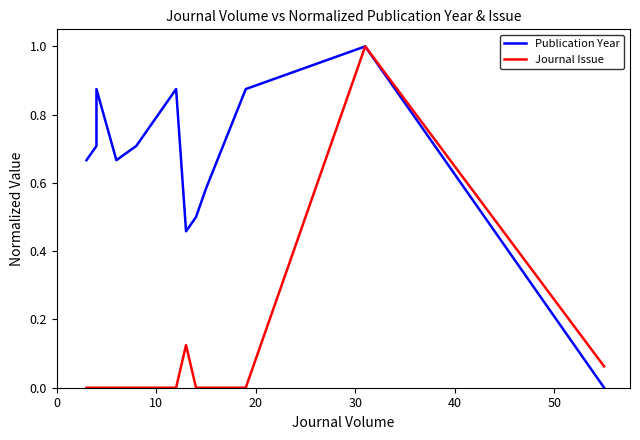

True or false: Publication Year and Journal Issue intersect in this chart.

False